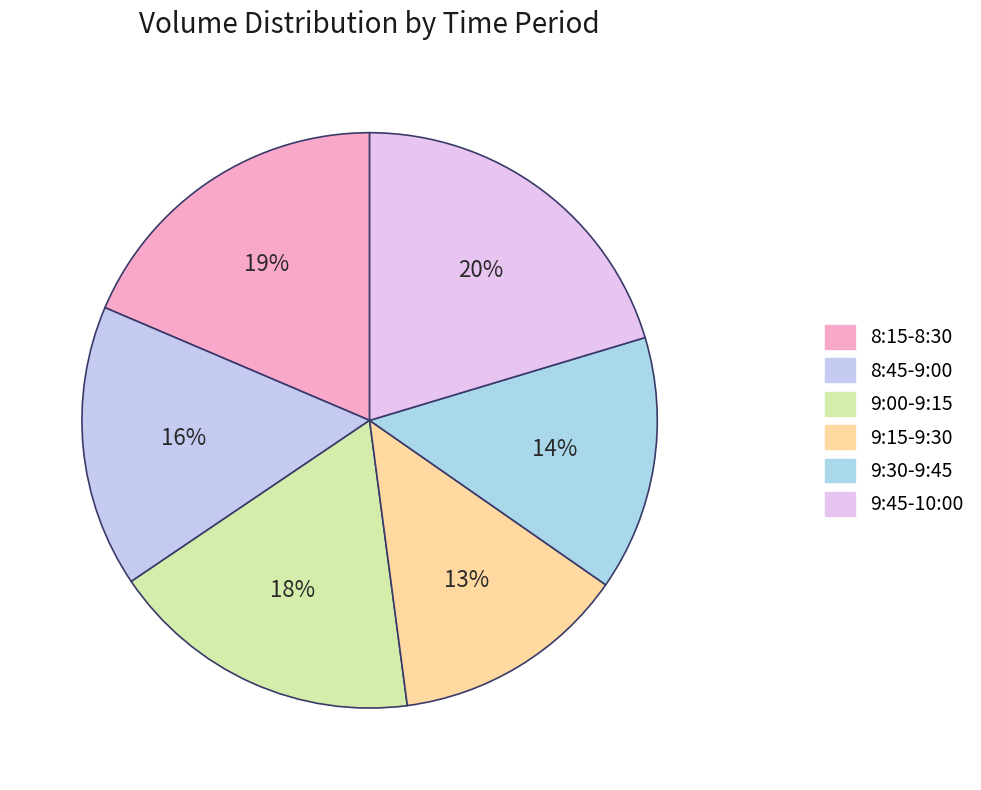

To the nearest percent, what is the difference between the largest and smallest slice percentages?

7%